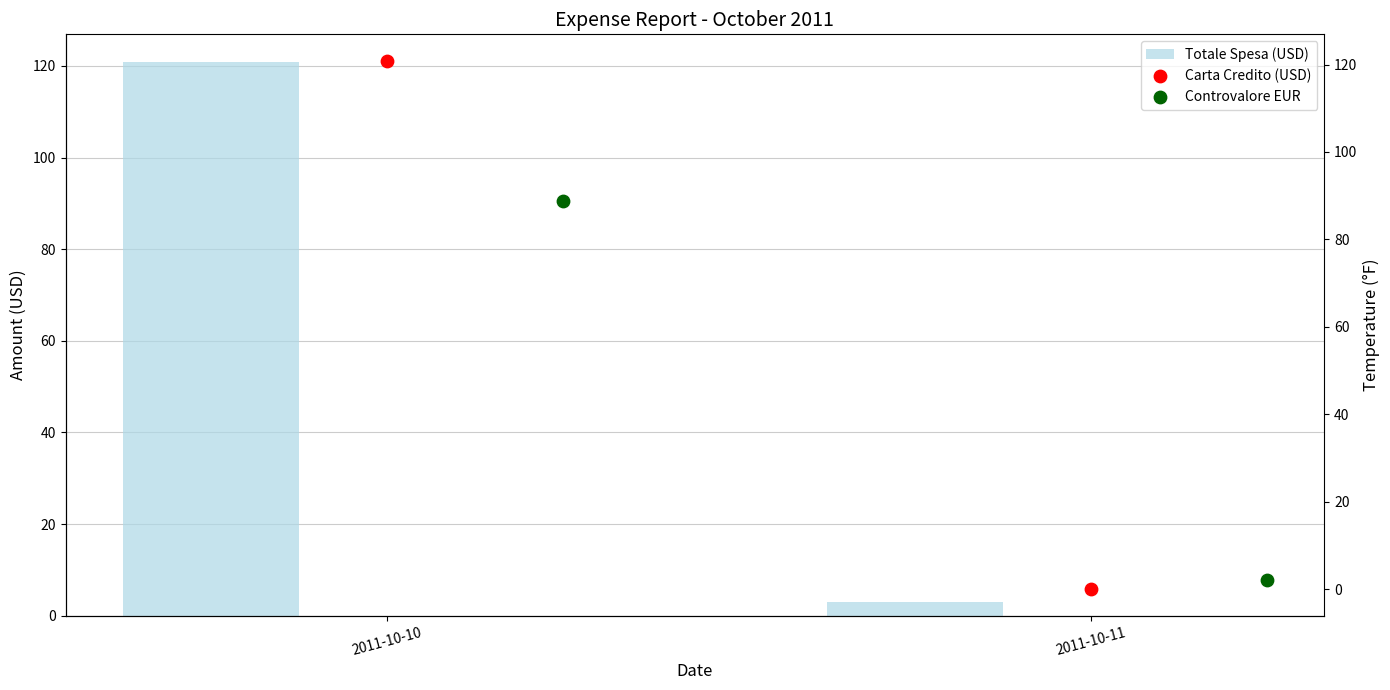

Which series has the largest Y range (max minus min)?

Carta Credito (USD)